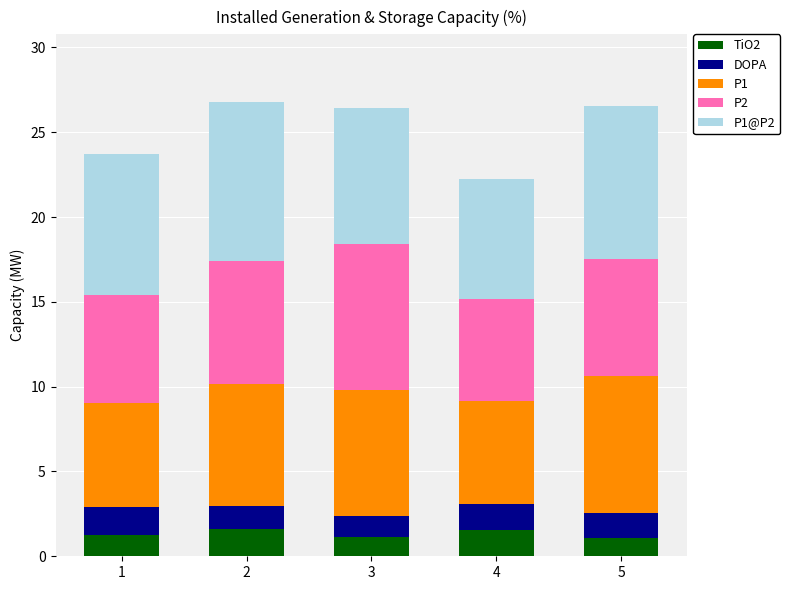

What is the minimum value for TiO2?

1.1